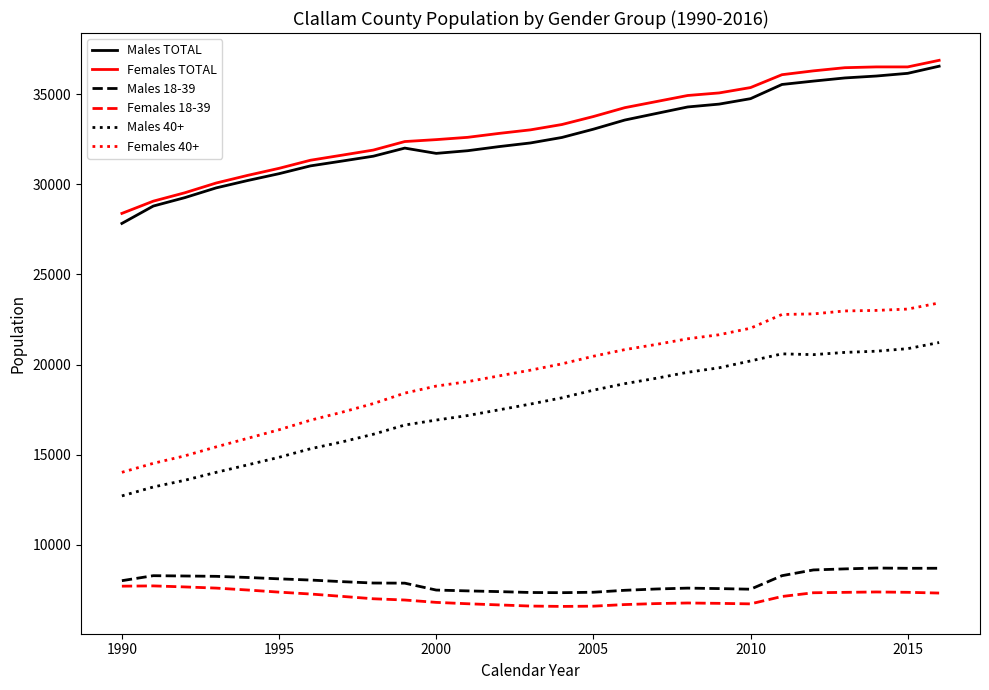

True or false: Males 18-39 and Females 18-39 intersect in this chart.

False